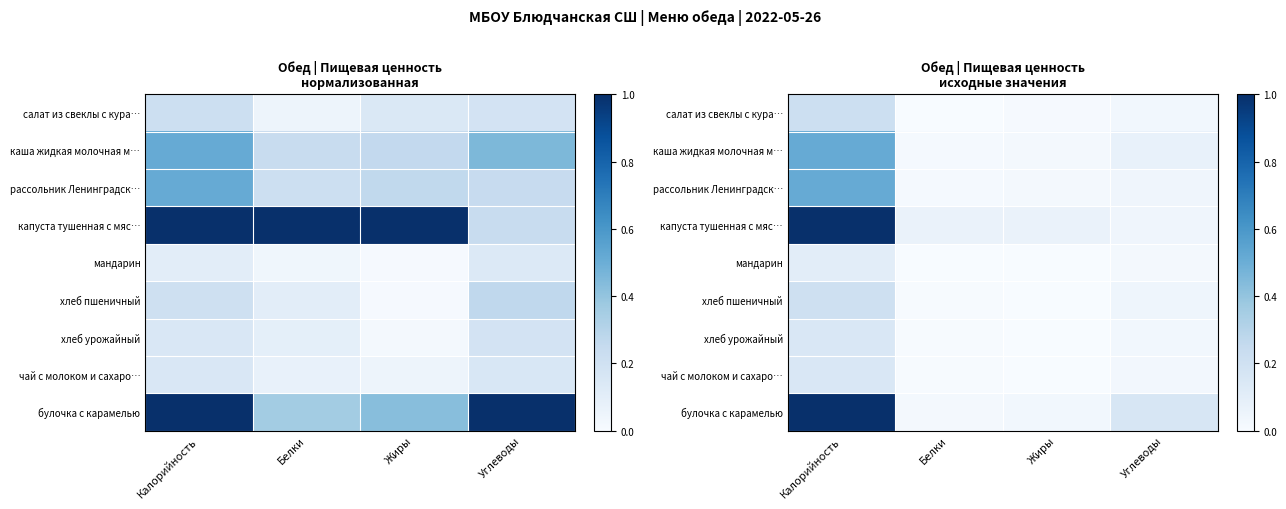

Between Калорийность and Белки, which series saw the biggest shift?

булочка с карамелью